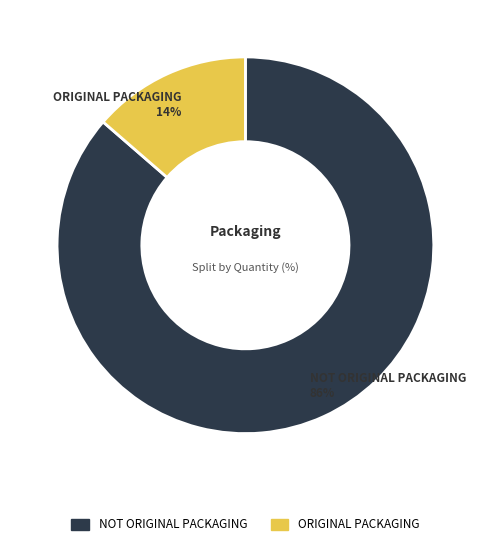

Which slice is the largest?

NOT ORIGINAL PACKAGING